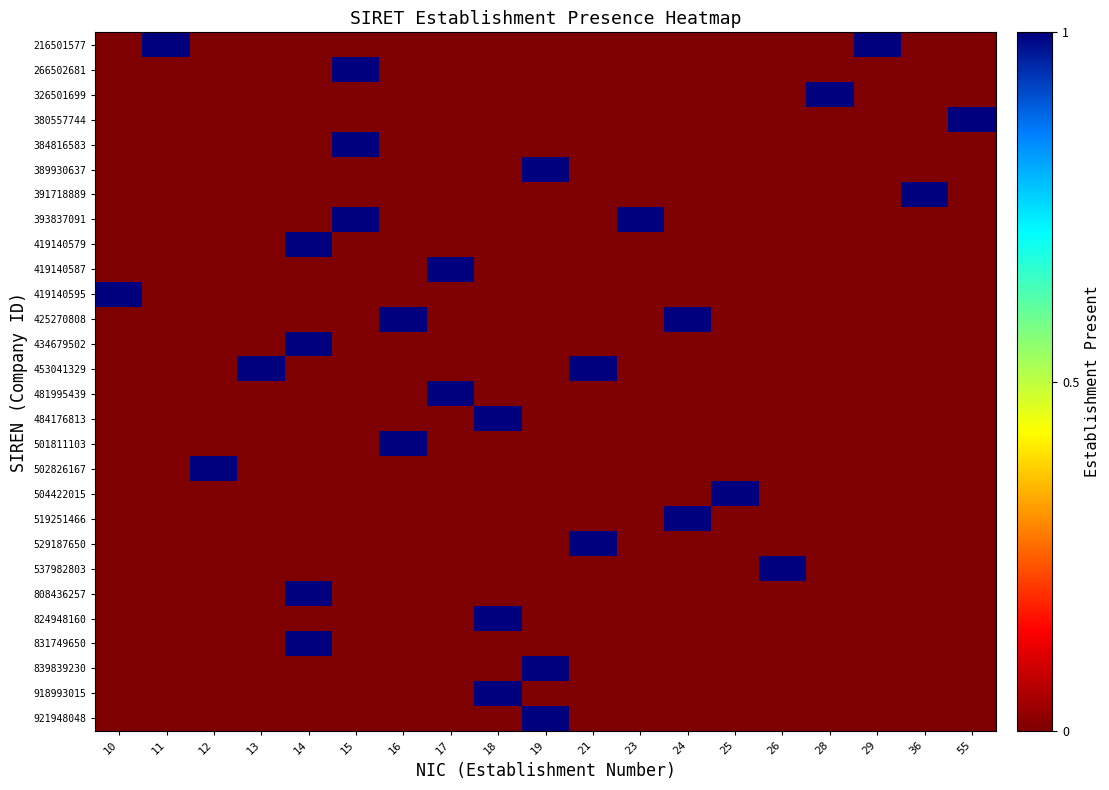

At how many categories does at least one series exceed 0?

19